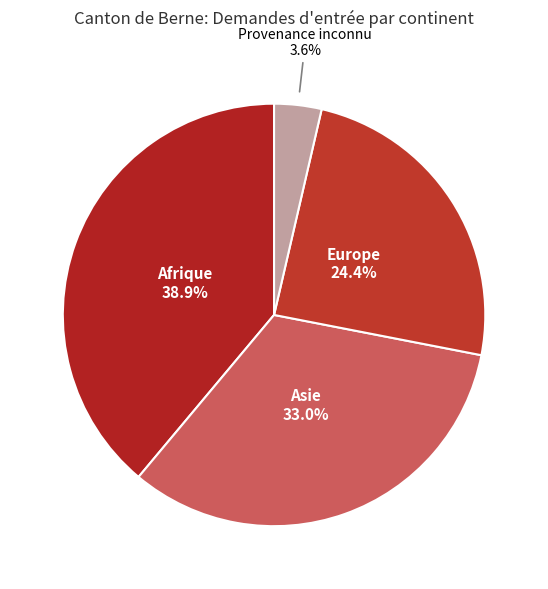

What percentage is NOT represented by Afrique?

61.1%